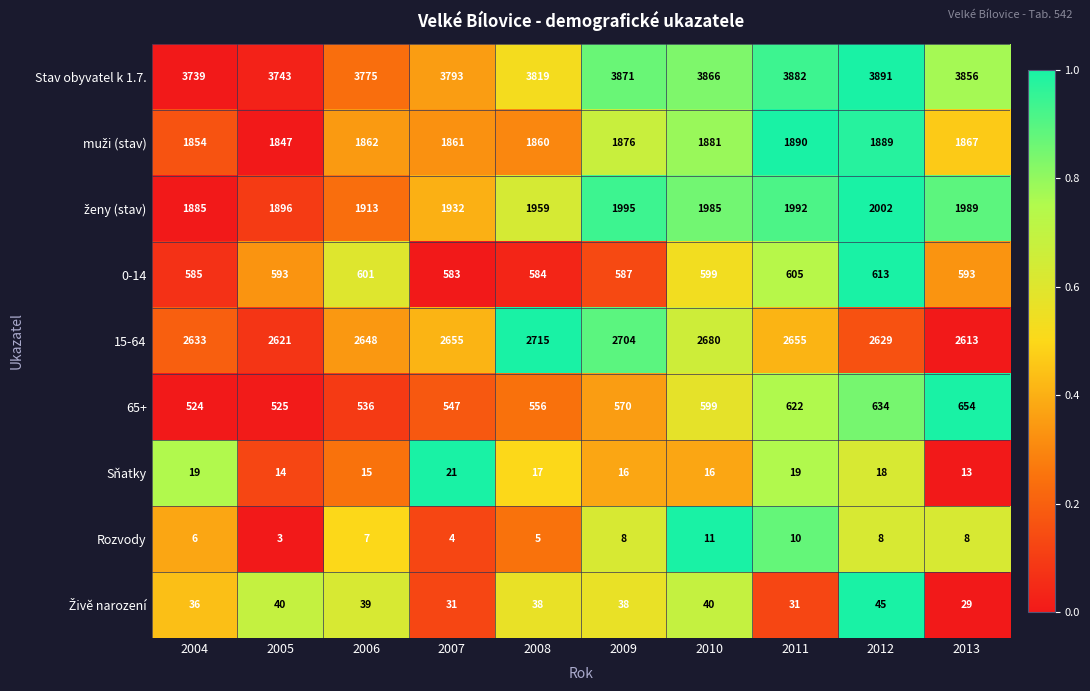

Is it true that 0-14 equals 170 at 2008?

False